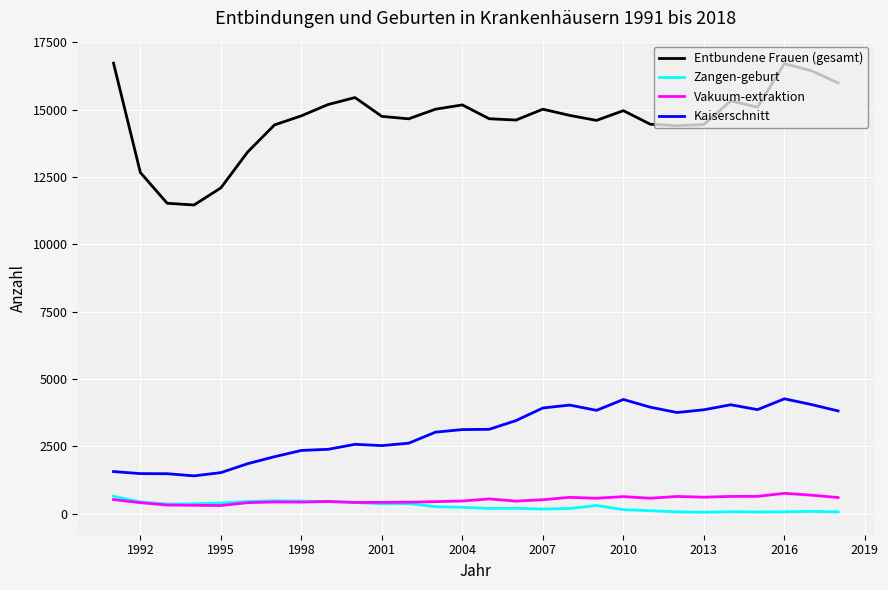

What is the maximum value for Vakuum­extraktion?

753